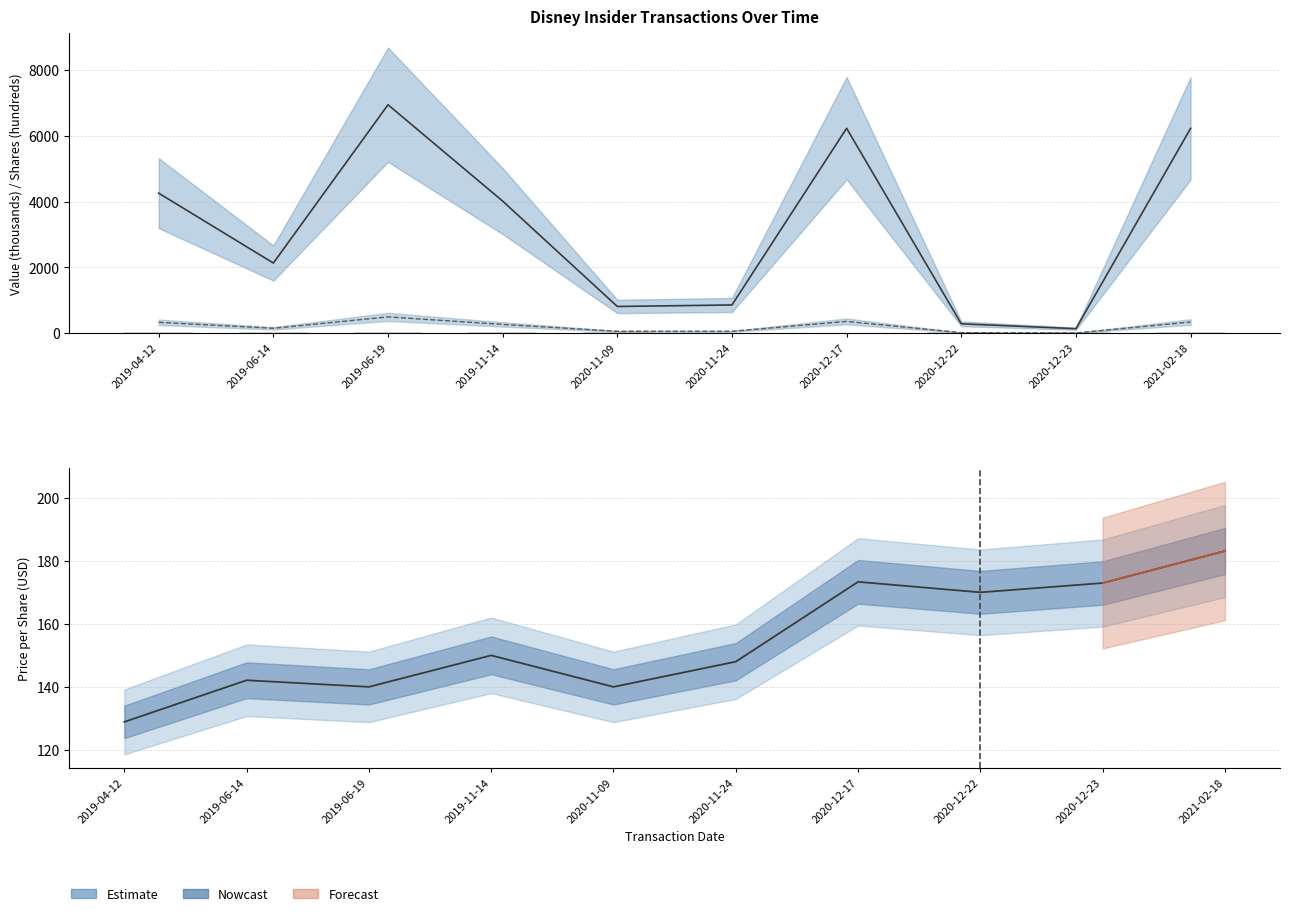

Which has a higher value, 2019-04-12 or 2019-06-19?

2019-06-19